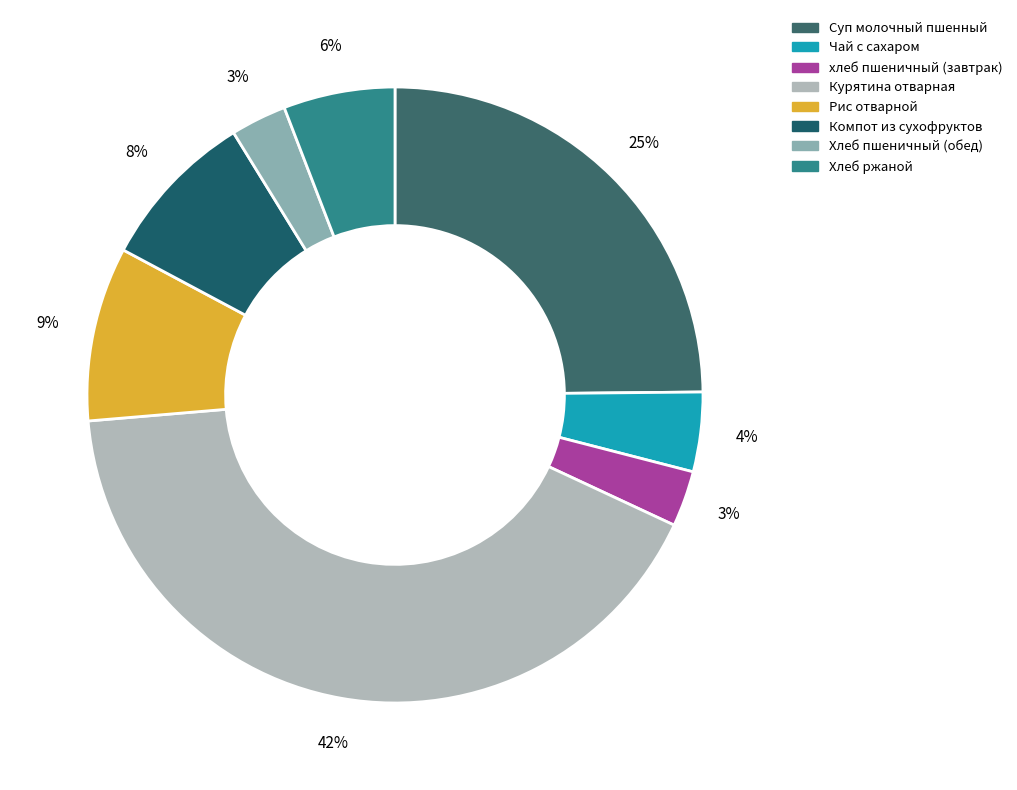

How many slices are in this pie chart?

8